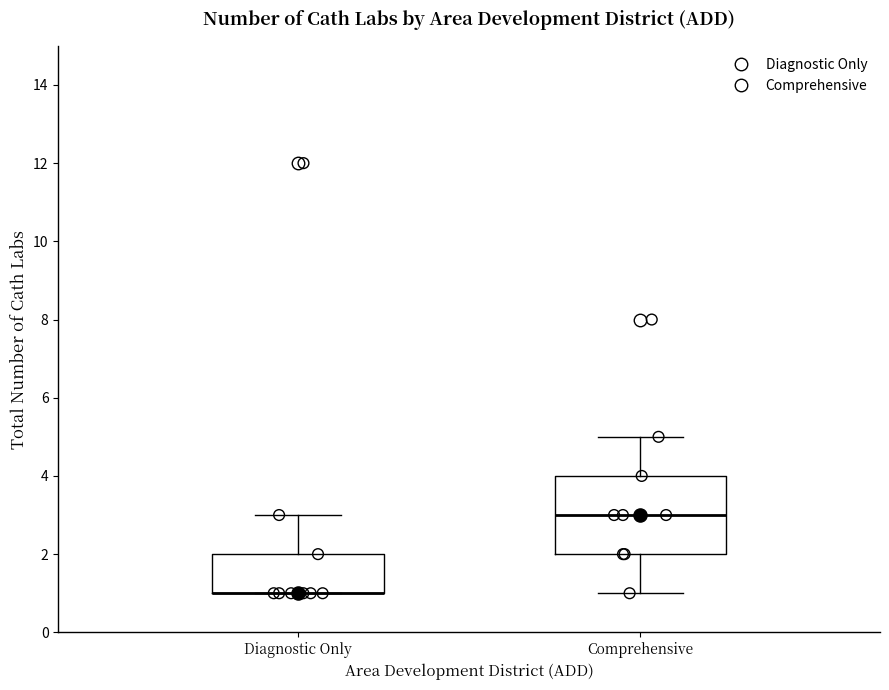

Reading left to right, read every box against the y-axis: the position of its median line, the range the box covers, and the ends of its whiskers. The values are not printed on the chart, so give them approximately, as read against the axis.

Diagnostic Only: median 1 (drawn on the box's lower edge), box 1 to 2, whiskers 1 to 3
Comprehensive: median 3, box 2 to 4, whiskers 1 to 5